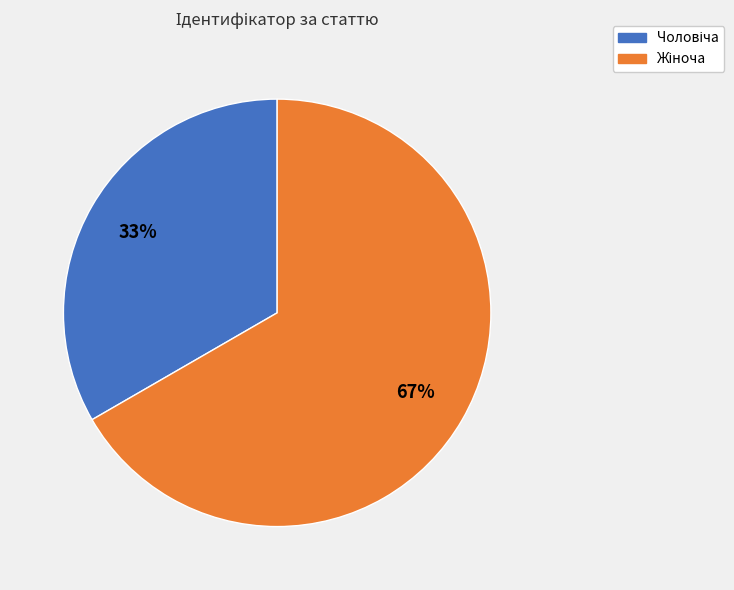

To the nearest percent, what is the average slice percentage?

50%